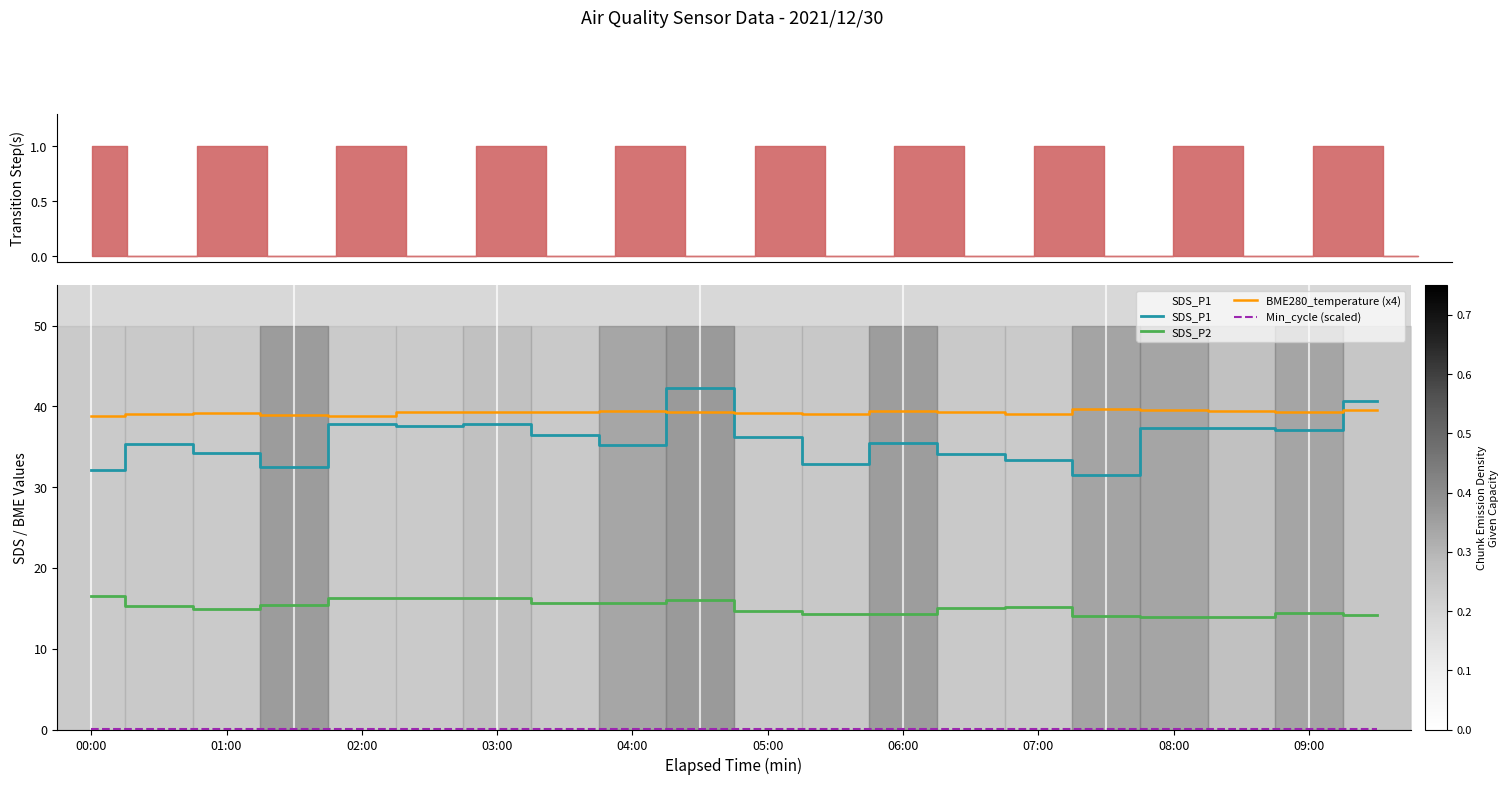

How many data points does each series have?

20